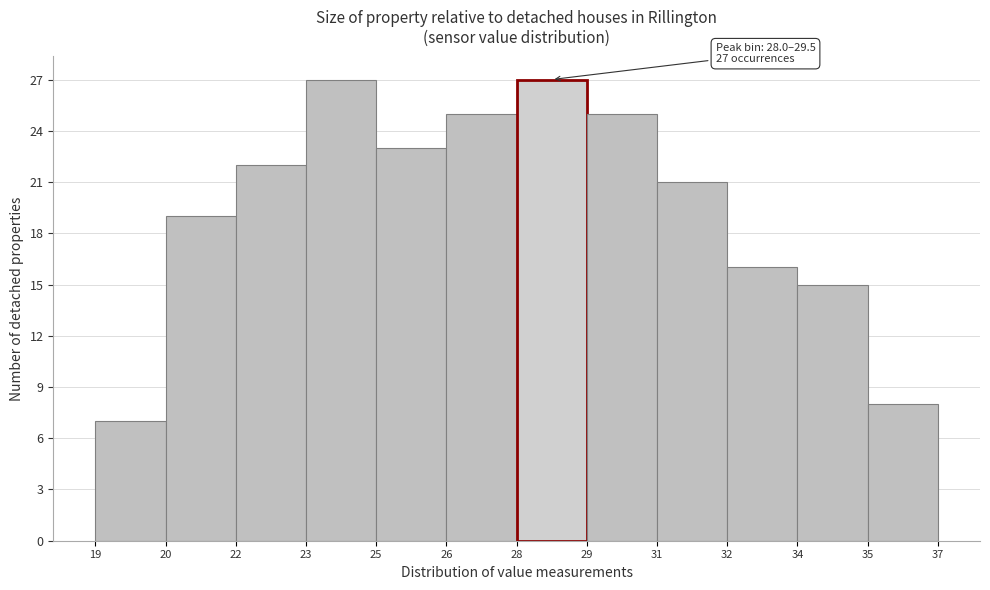

Reading left to right, what are all the values shown in this chart?

7	19	22	27	23	25	27	25	21	16	15	8